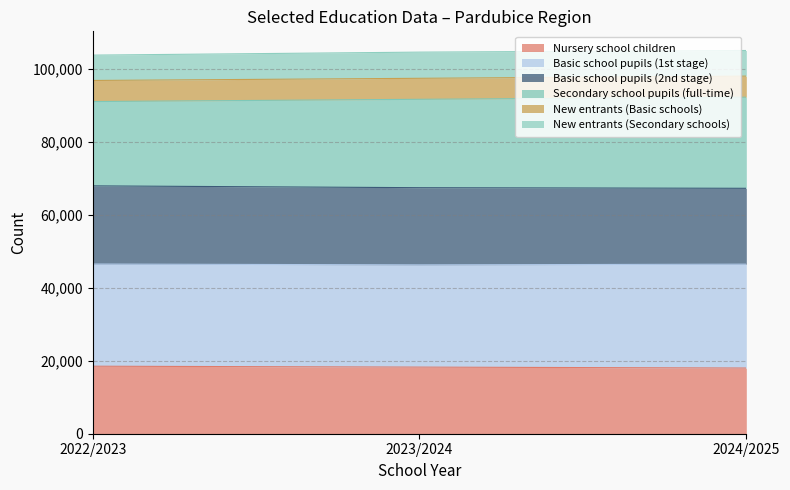

Is the value of Basic school pupils (2nd stage) at 2022/2023 greater than the value of New entrants (Basic schools) at 2023/2024?

Yes